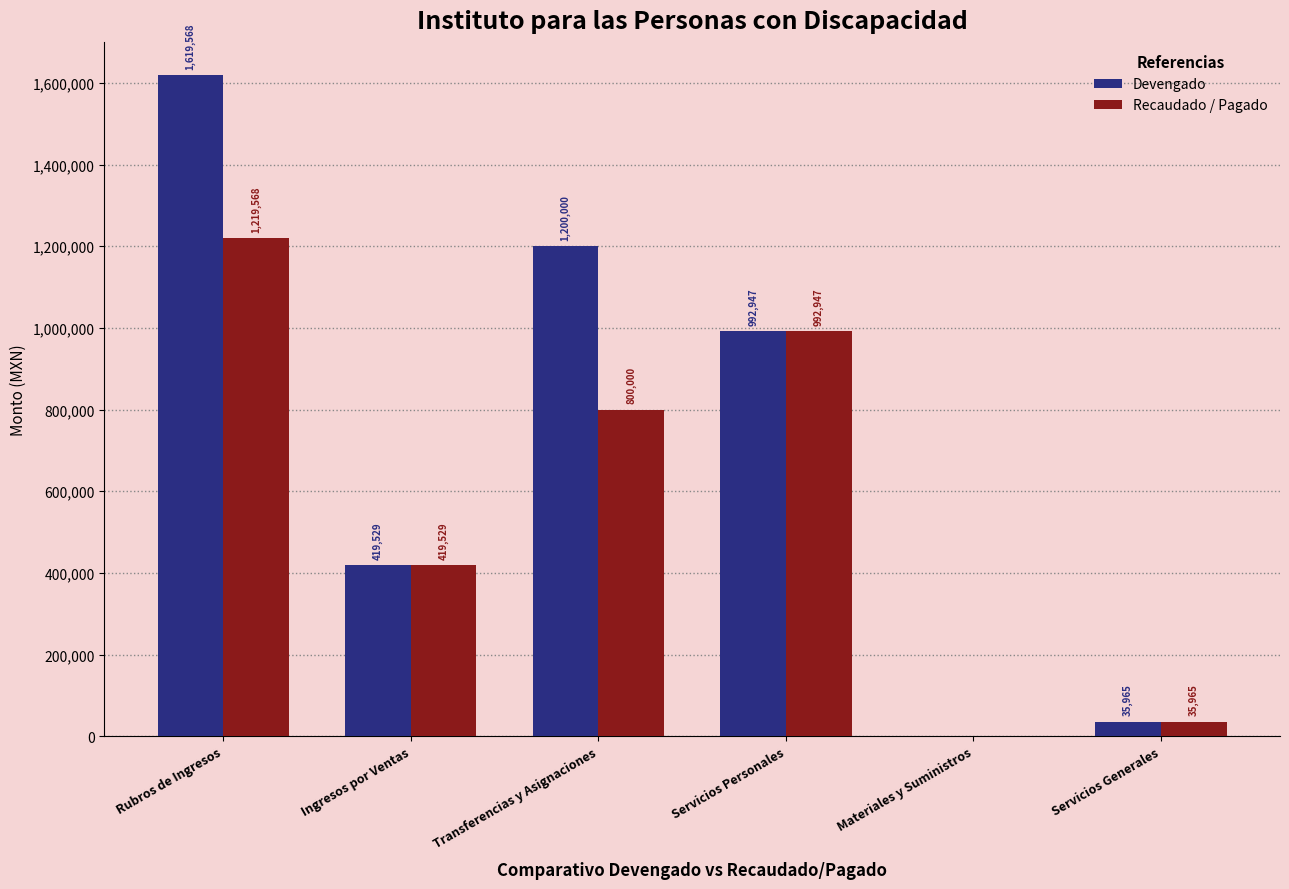

What is the spread (max minus min) of values at Rubros de Ingresos?

400000.0